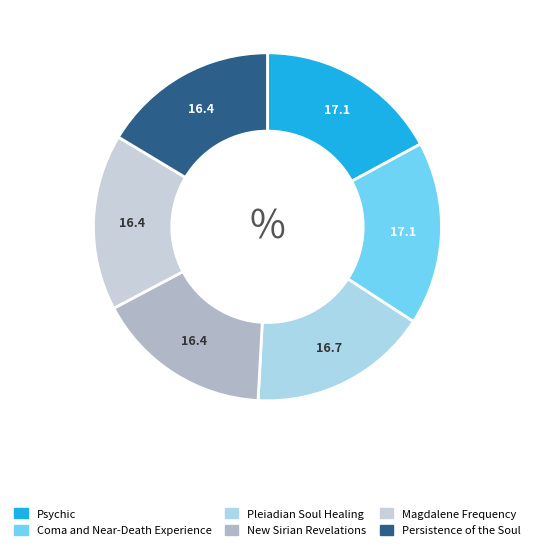

Which category has the biggest portion of the pie?

Psychic